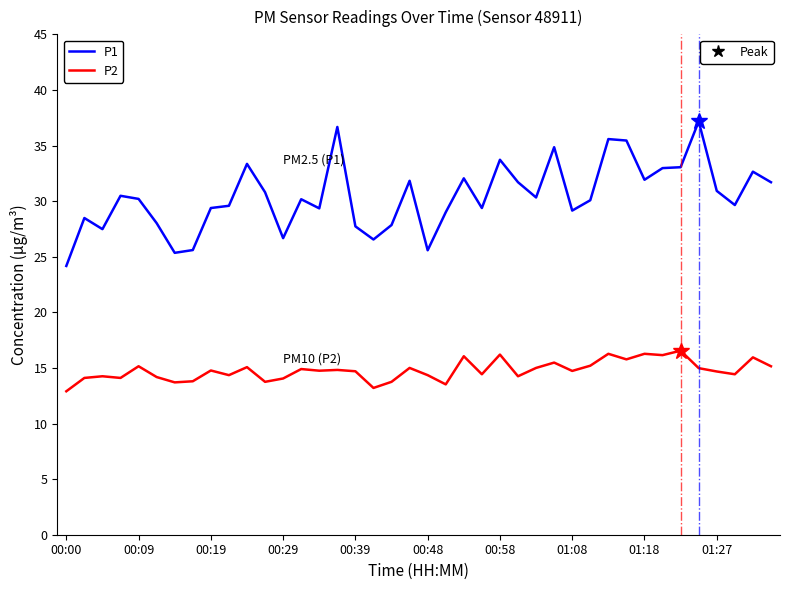

What is the smallest value displayed?

12.9